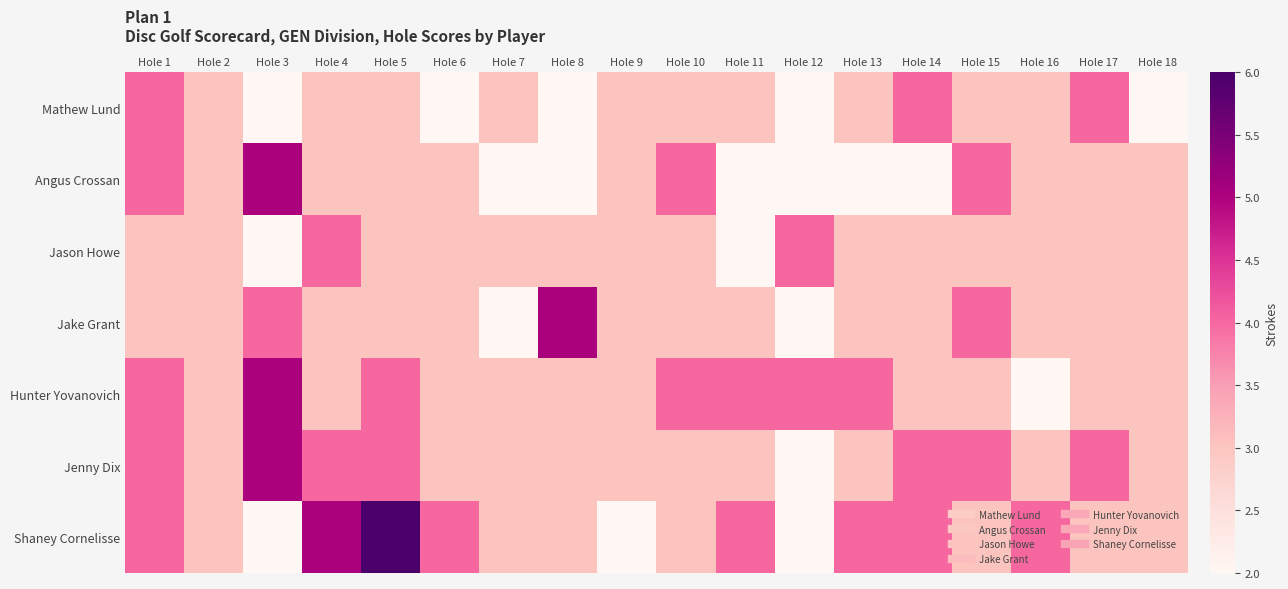

At which category is the sum across all series the highest?

Hole 1